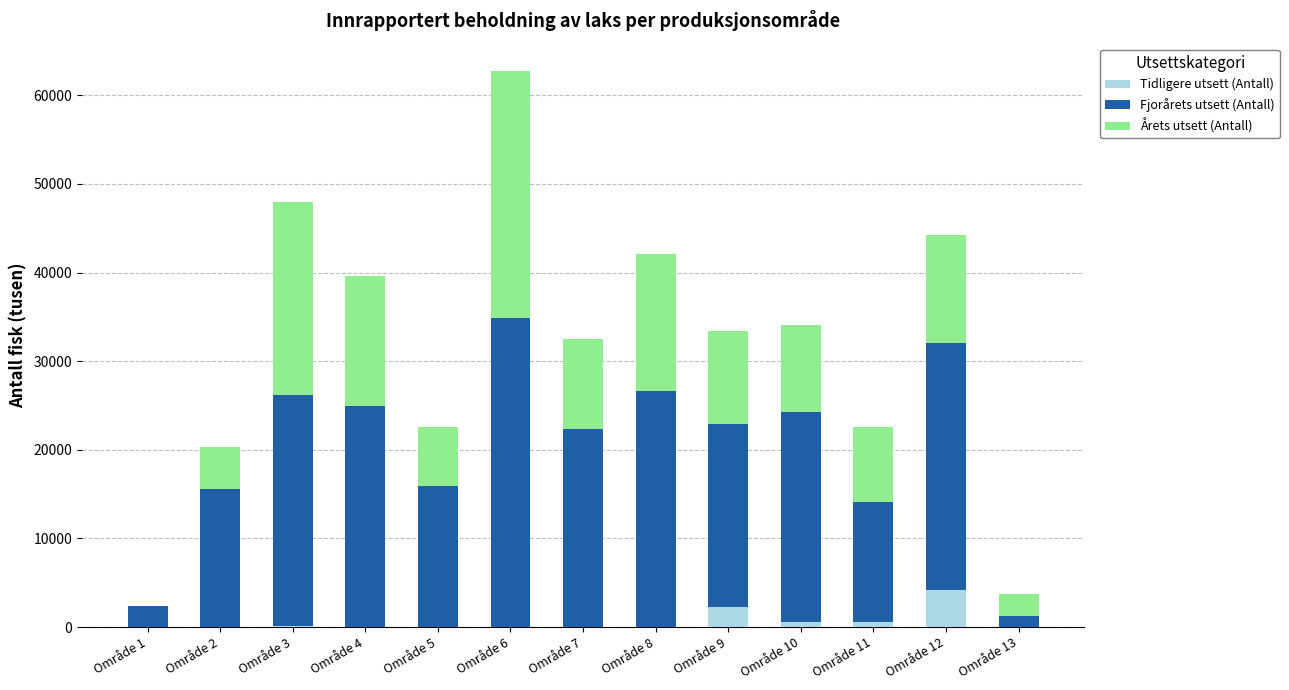

What is the total value across all series at Område 6?

62699.4